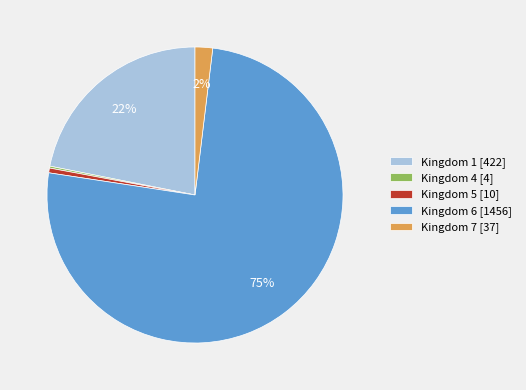

Which slice represents more than half of the pie?

Kingdom 6